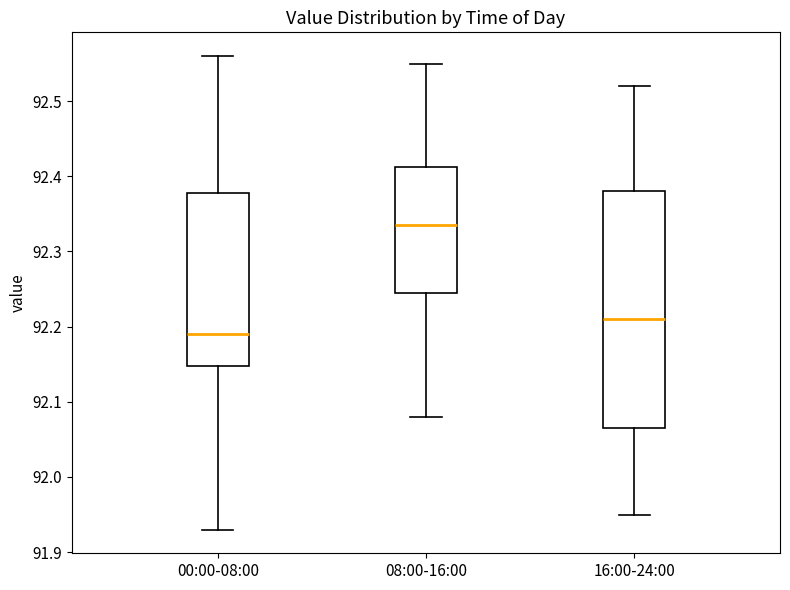

Where does the upper whisker of the box for 16:00-24:00 end on the y-axis? The values are not printed on the chart, so give them approximately, as read against the axis.

92.52